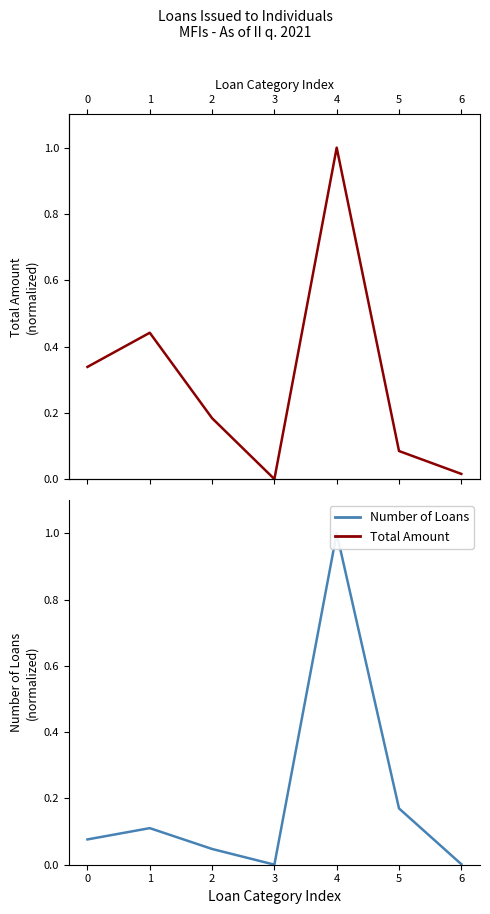

Which series changed the most between 1 and 6?

Total Amount